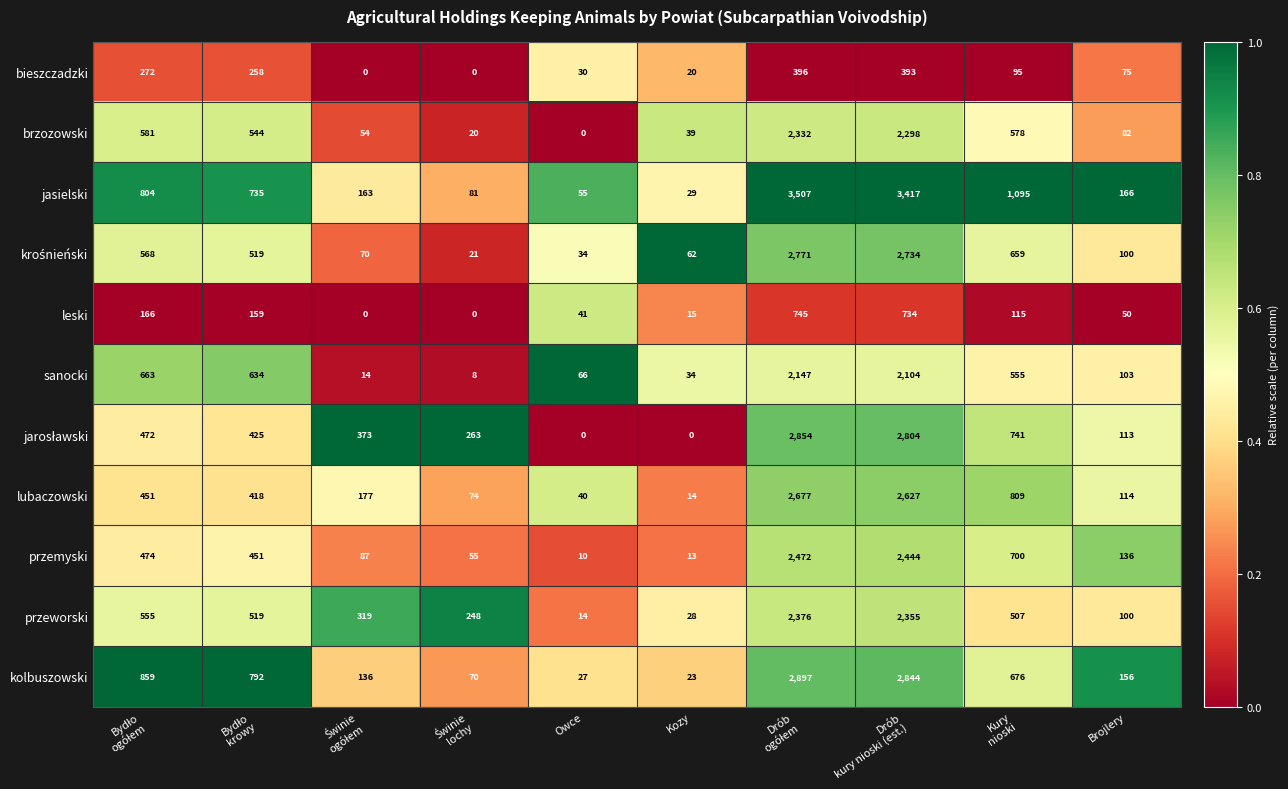

What is the maximum value for leski?

745